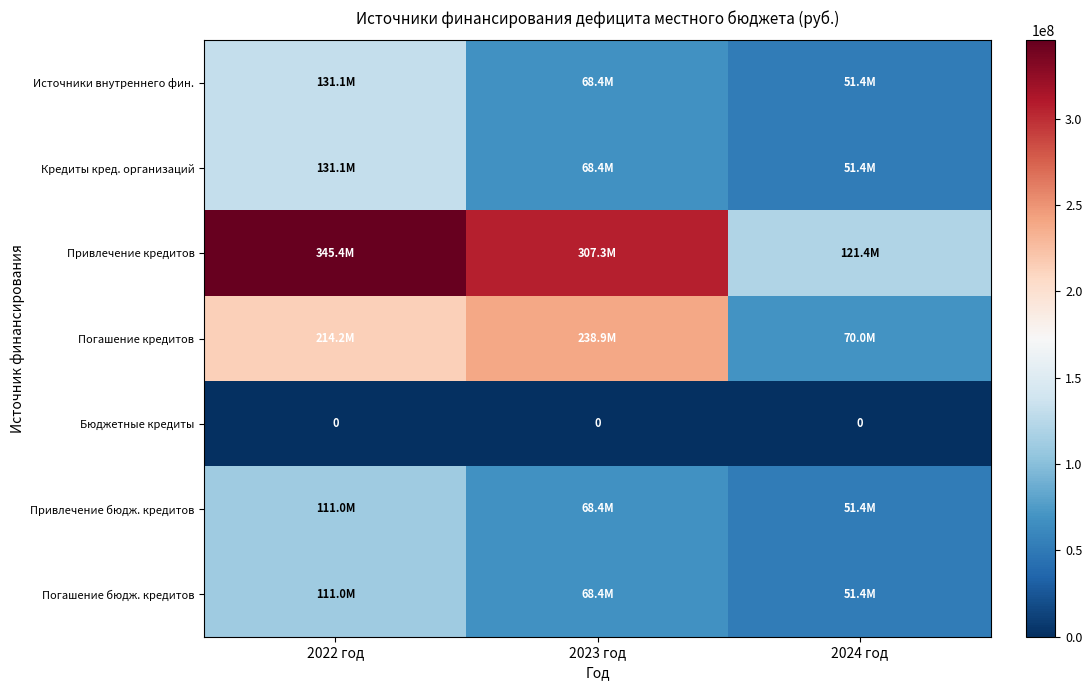

How many data points in Привлечение кредитов are less than 307263557?

1